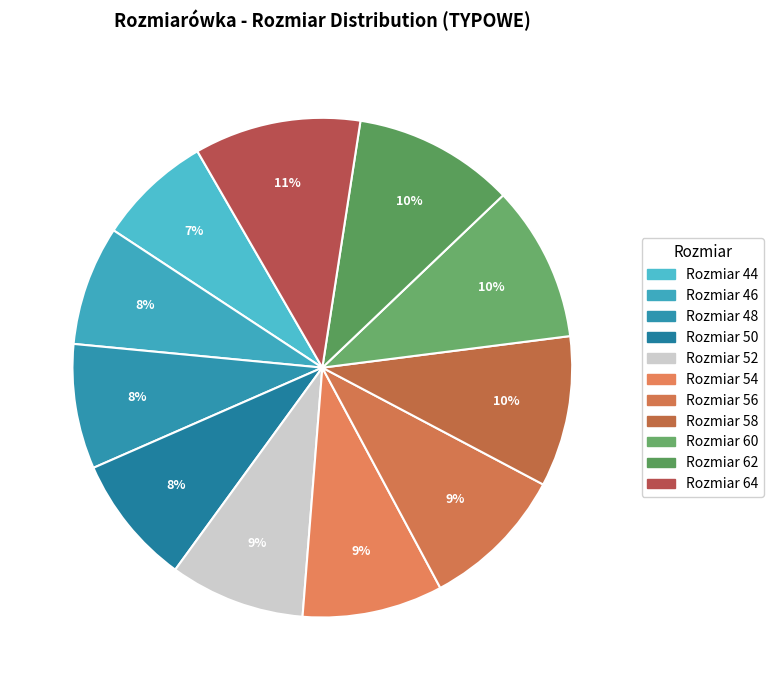

Which category has the biggest portion of the pie?

64